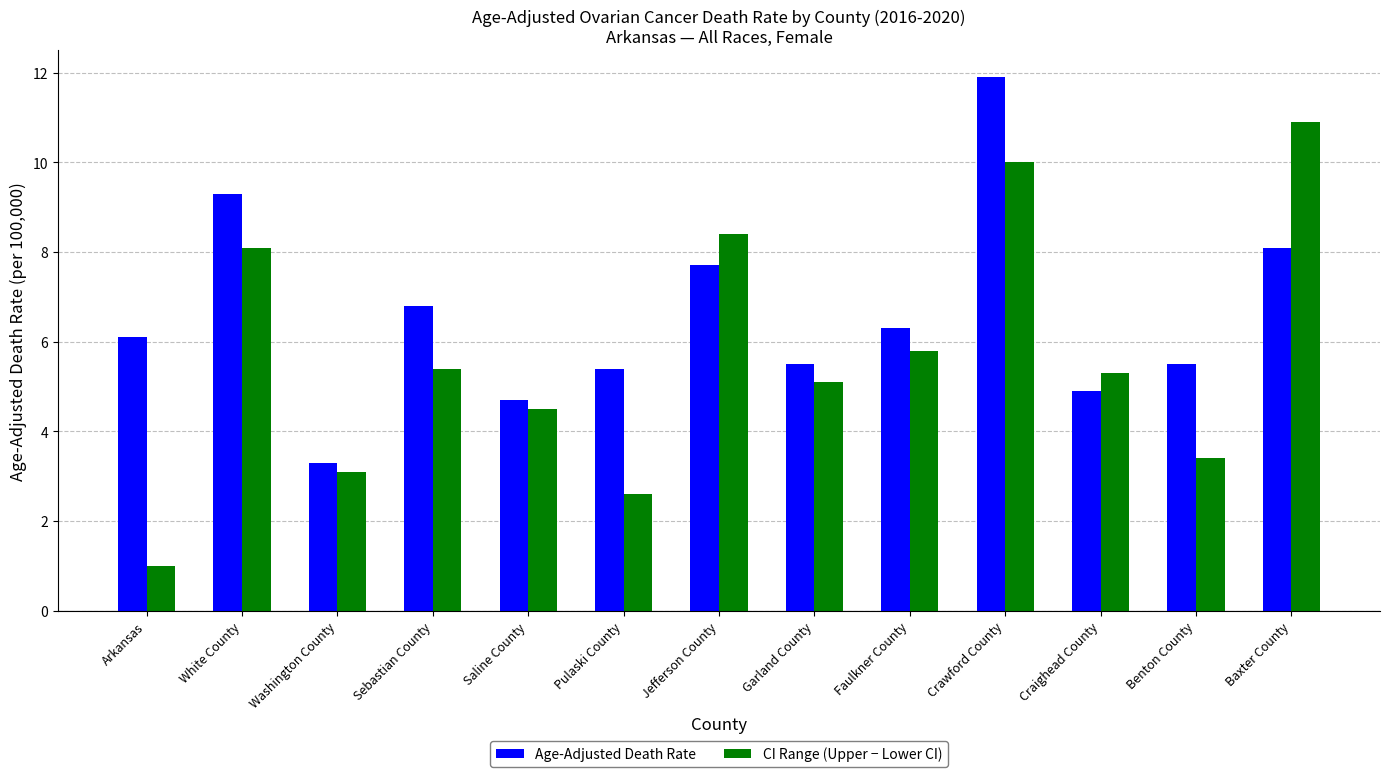

Reading left to right, what are all the values shown in this chart?

Age-Adjusted Death Rate: Arkansas=6.1	White County=9.3	Washington County=3.3	Sebastian County=6.8	Saline County=4.7	Pulaski County=5.4	Jefferson County=7.7	Garland County=5.5	Faulkner County=6.3	Crawford County=11.9	Craighead County=4.9	Benton County=5.5	Baxter County=8.1
CI Range (Upper − Lower CI): Arkansas=1.0	White County=8.1	Washington County=3.1	Sebastian County=5.4	Saline County=4.5	Pulaski County=2.6	Jefferson County=8.4	Garland County=5.1	Faulkner County=5.8	Crawford County=10.0	Craighead County=5.3	Benton County=3.4	Baxter County=10.9